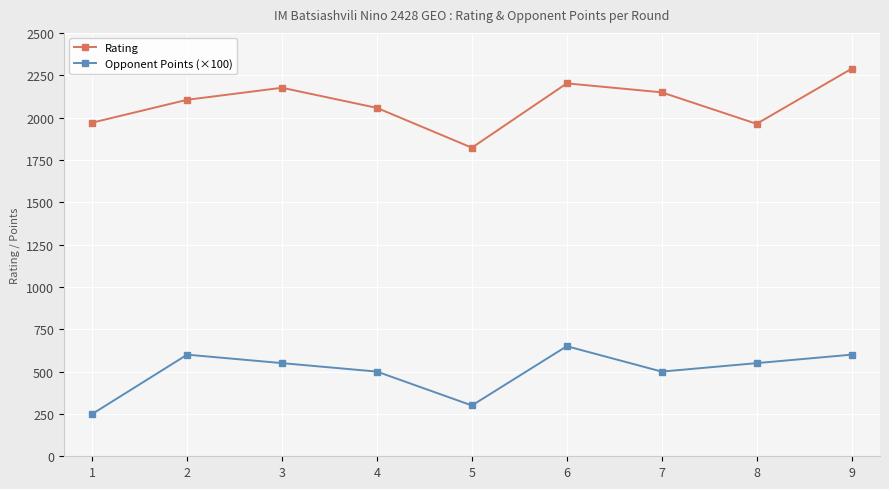

What is the maximum value shown in the chart?

2288